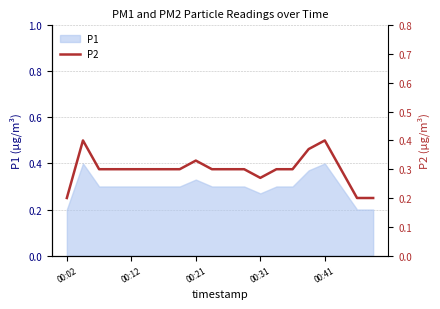

Reading left to right, list all the values displayed in this chart.

0.2	0.4	0.3	0.3	0.3	0.3	0.3	0.3	0.3	0.3	0.3	0.3	0.3	0.3	0.3	0.4	0.4	0.3	0.2	0.2